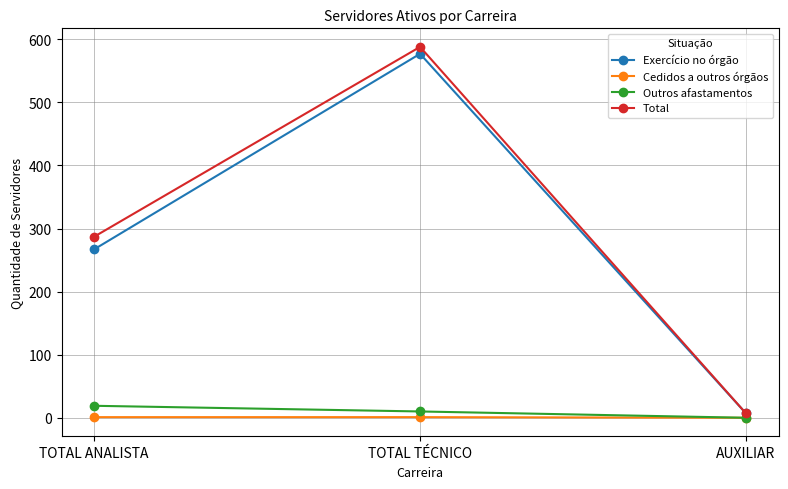

What is the label of the 1st point from the right?

AUXILIAR